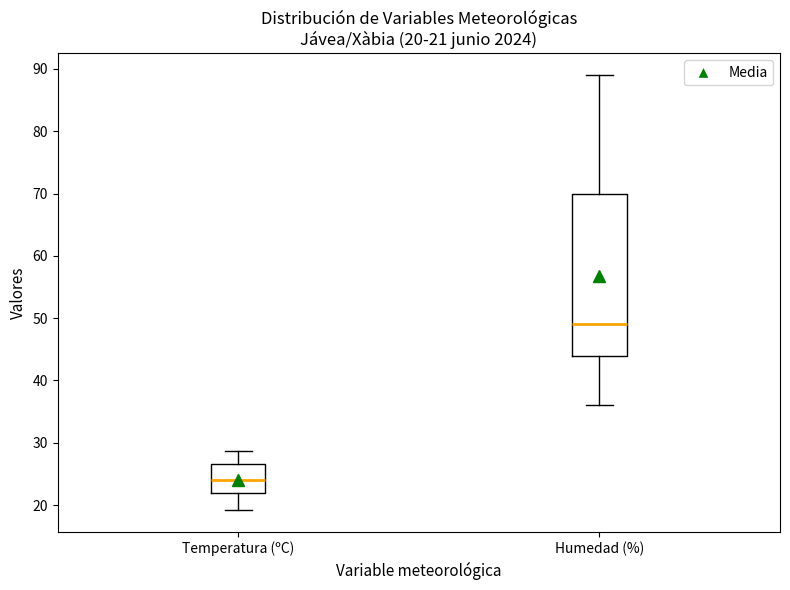

Which box's median line is the highest?

Humedad (%)